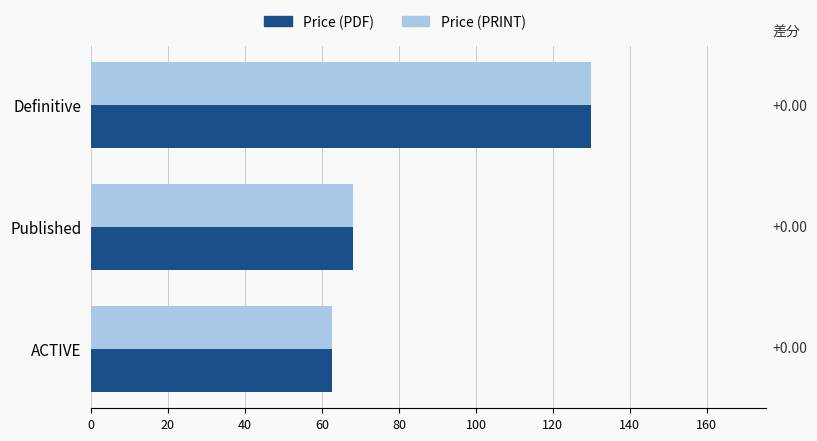

At which category is the sum across all series the highest?

Definitive